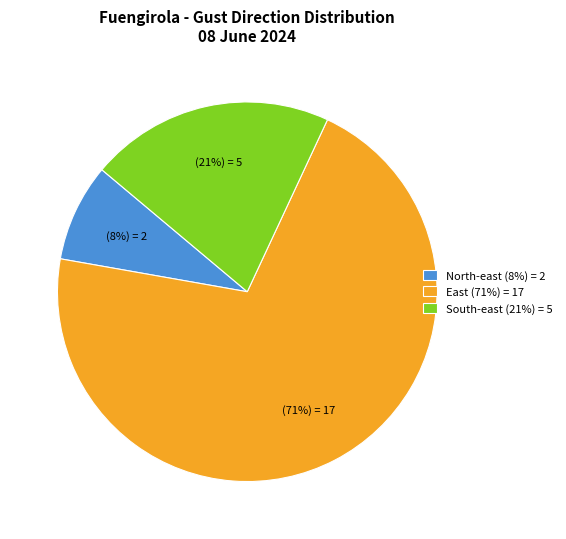

Approximately how many times larger is the value at South-east (21%) = 5 compared to East (71%) = 17?

0.3